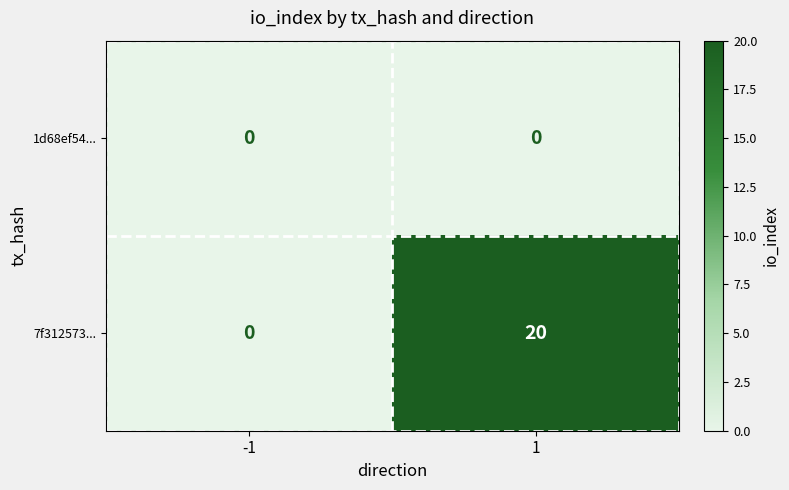

At 1, list the series in order from smallest to largest.

1d68ef54..., 7f312573...